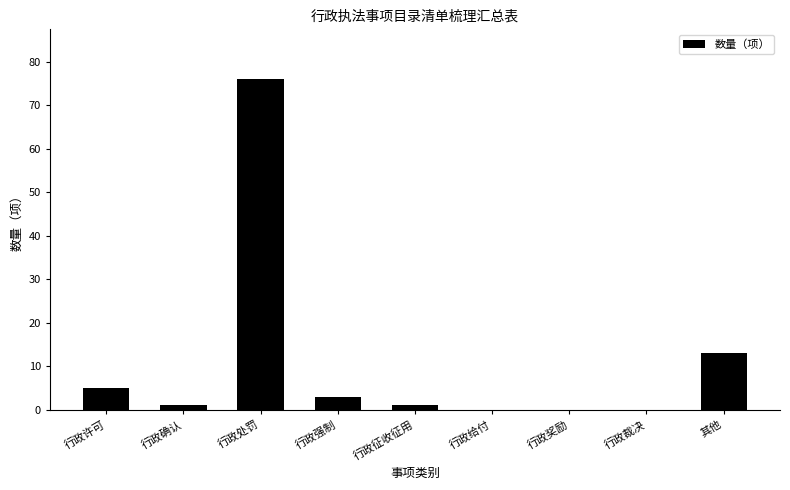

What is the sum of all values?

99